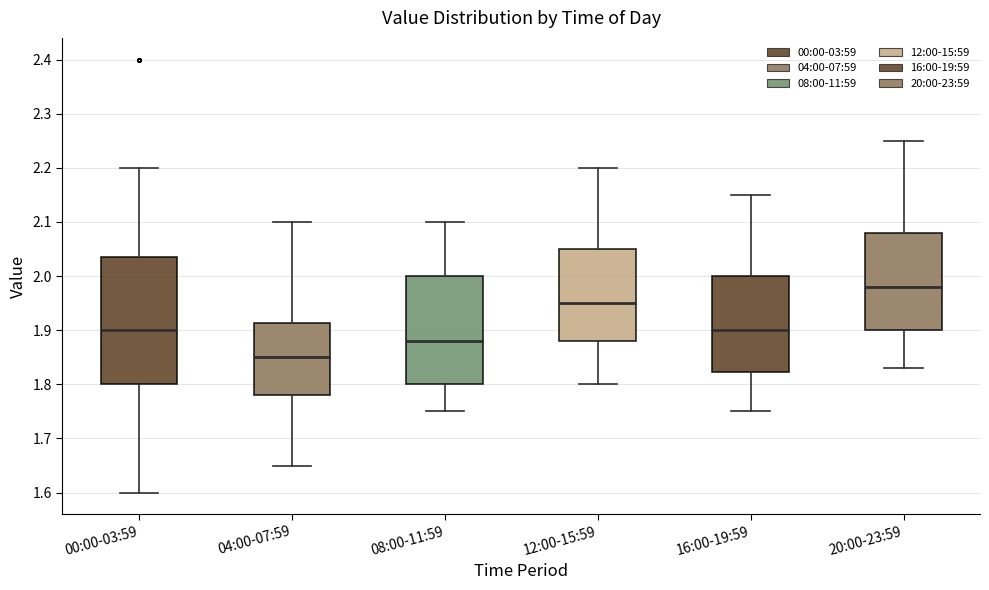

Where does the upper whisker of the box for 00:00-03:59 end on the y-axis? The values are not printed on the chart, so give them approximately, as read against the axis.

2.20